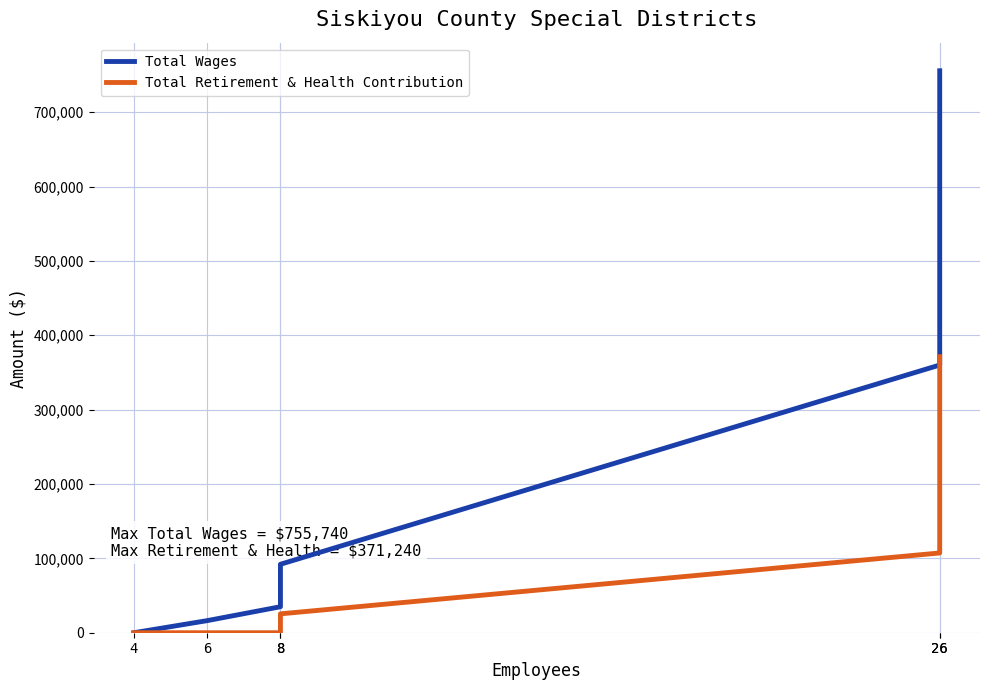

Reading left to right, transcribe all the data shown in this chart.

Total Wages: 4=0	6=16258	8=34959	8=92073	26=359998	26=755740
Total Retirement & Health Contribution: 4=0	6=0	8=0	8=25402	26=107263	26=371240